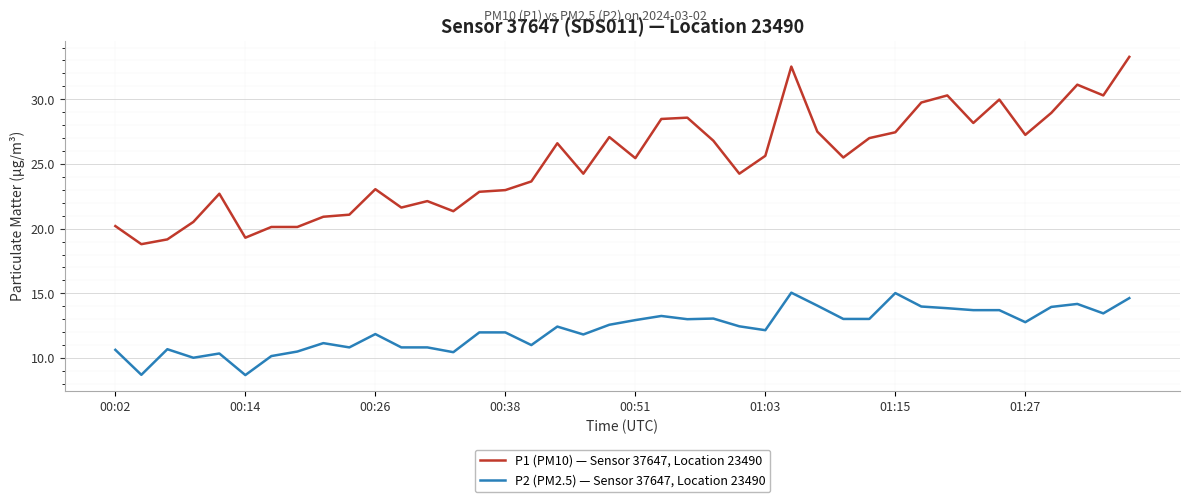

List the series in order of their peak value, lowest first.

P2 (PM2.5) — Sensor 37647, Location 23490, P1 (PM10) — Sensor 37647, Location 23490